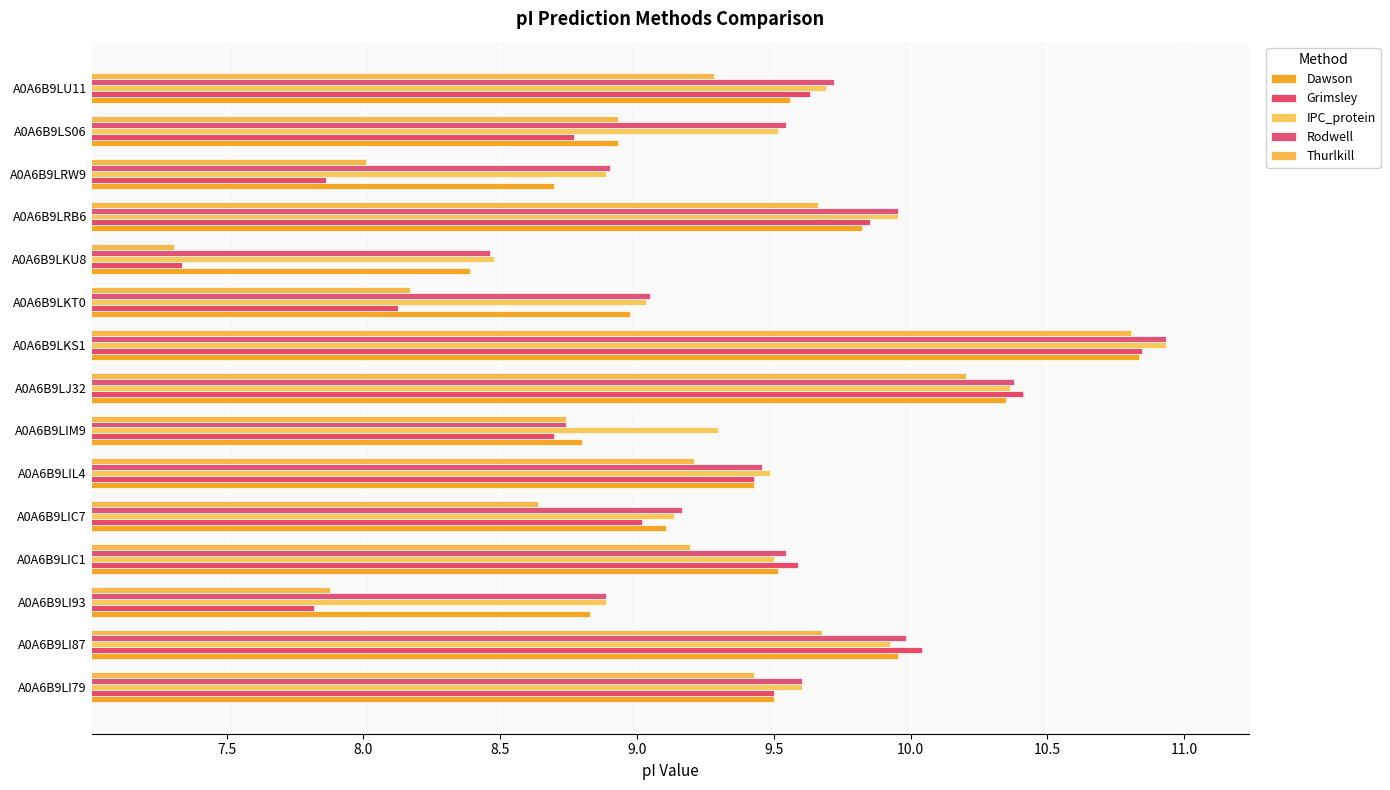

How many values in the Thurlkill series are below 9?

7